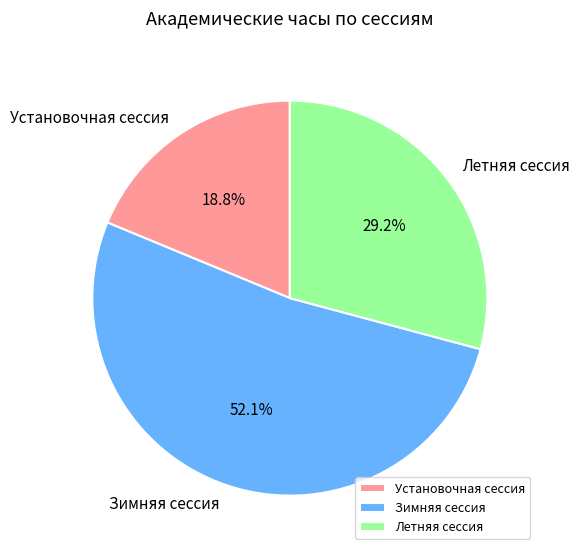

Rank the categories by value from highest to lowest.

Зимняя сессия, Летняя сессия, Установочная сессия